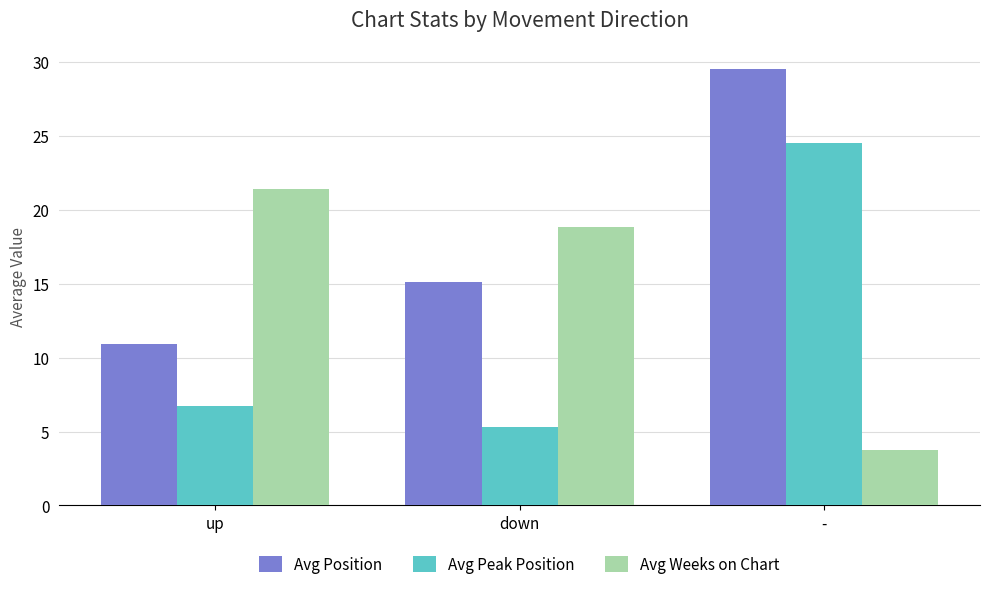

Is the value of Avg Position at down greater than the value of Avg Peak Position at up?

Yes